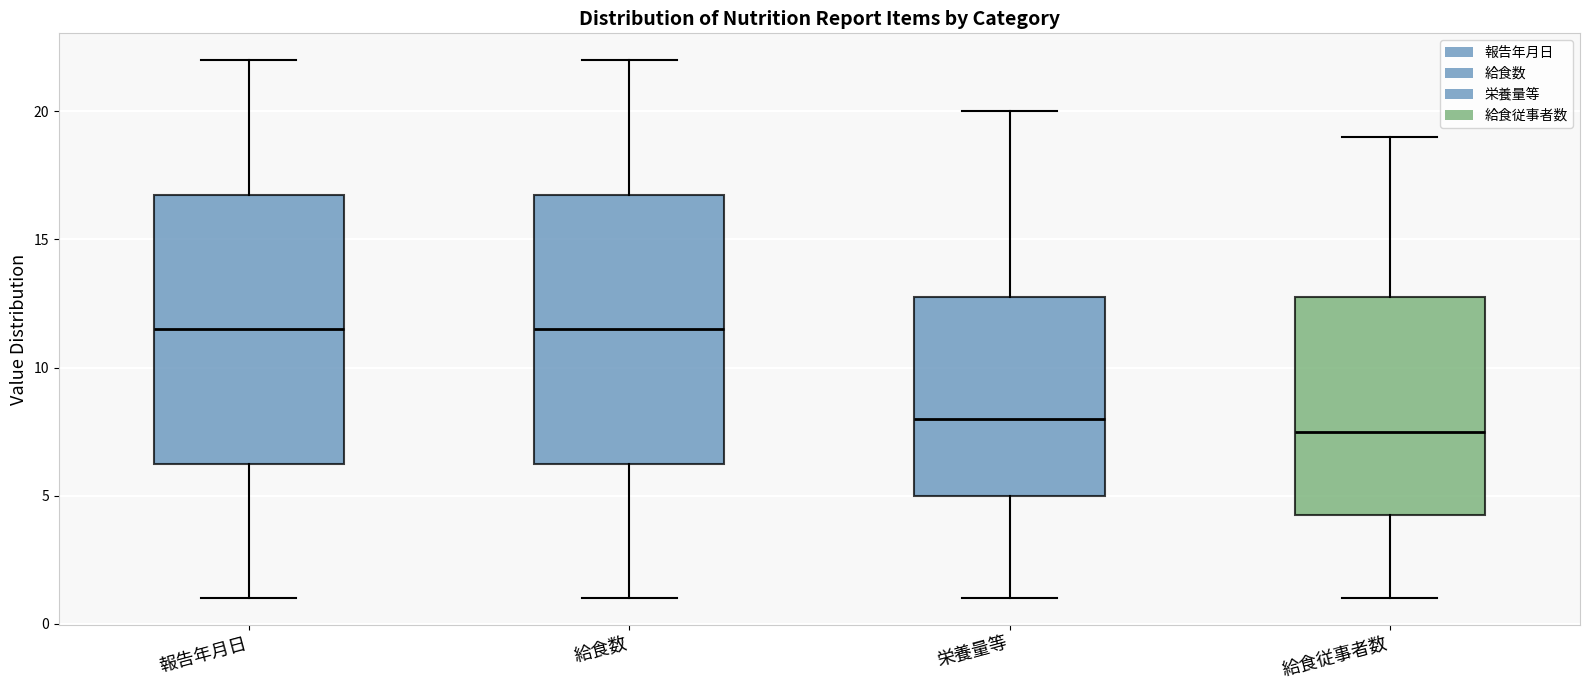

Reading left to right, transcribe this box plot: for each box, give where its median line is, the range the box spans, and where its two whiskers end, as read against the y-axis. The values are not printed on the chart, so give them approximately, as read against the axis.

報告年月日: median 11.5, box 6.5 to 17.0, whiskers 1.0 to 22.0
給食数: median 11.5, box 6.5 to 17.0, whiskers 1.0 to 22.0
栄養量等: median 8.0, box 5.0 to 13.0, whiskers 1.0 to 20.0
給食従事者数: median 7.5, box 4.5 to 13.0, whiskers 1.0 to 19.0